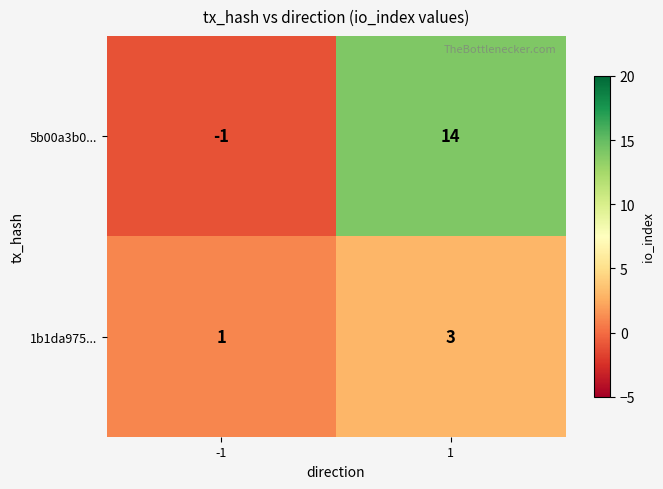

Is it true that 5b00a3b0... equals -1 at -1?

True